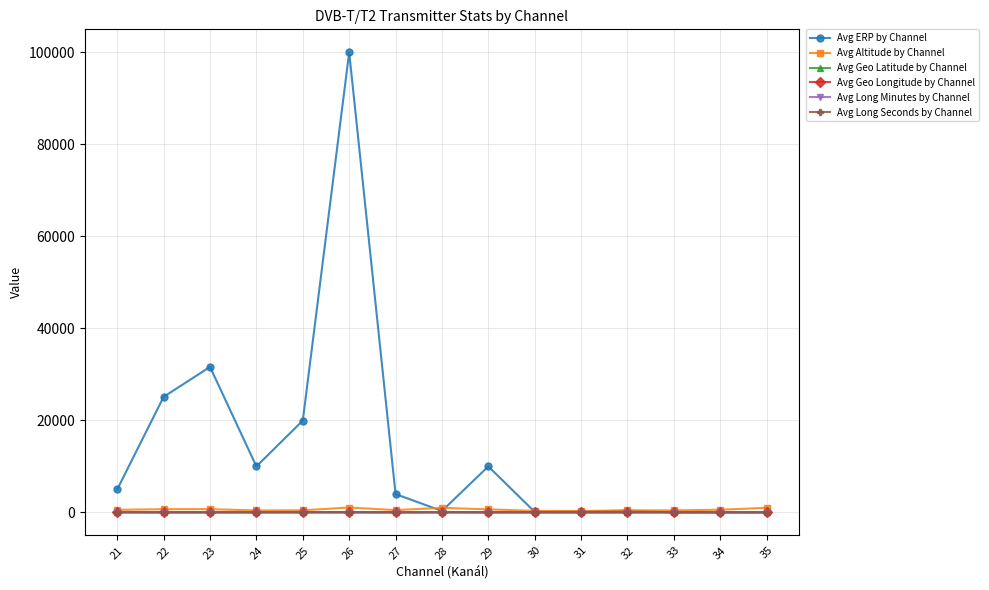

What is the minimum value for Avg Altitude by Channel?

320.0